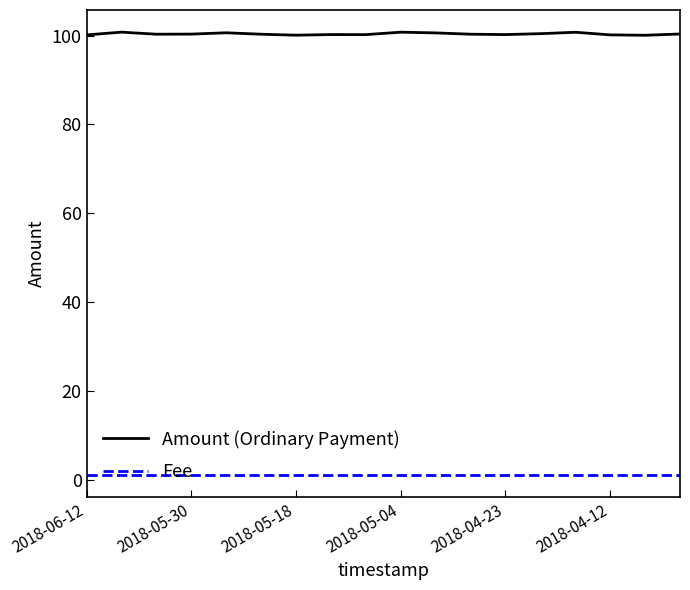

True or false: Fee and Amount (Ordinary Payment) cross at least once.

False